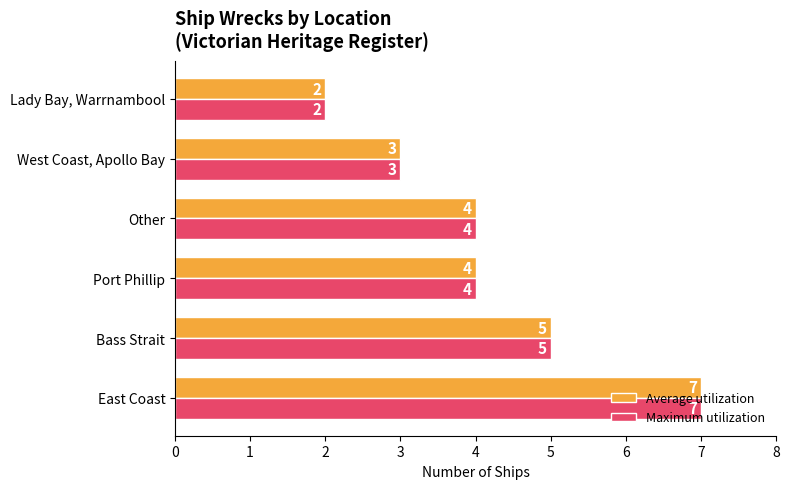

What is the sum of all Maximum utilization values?

25